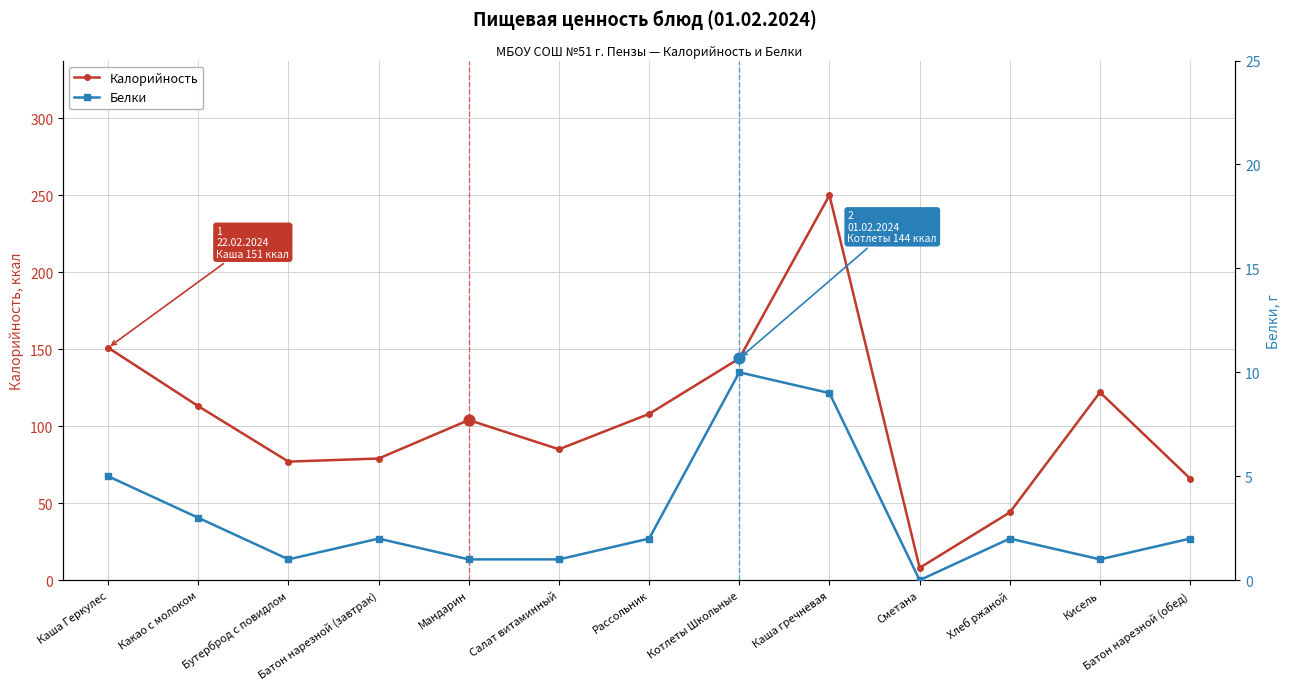

At how many categories does at least one series exceed 1?

13